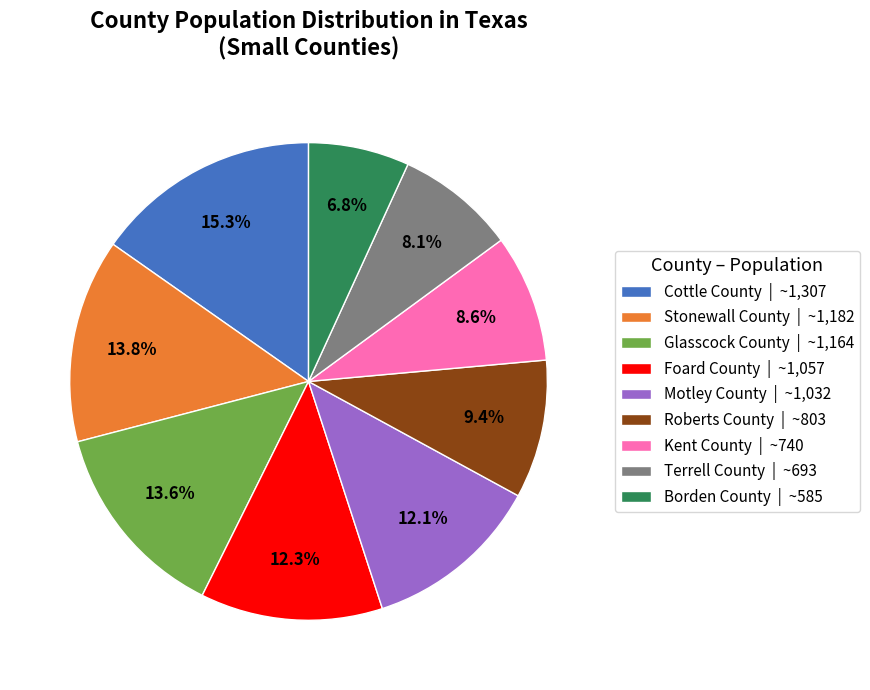

What percentage is the Foard County slice, to the nearest percent?

12%